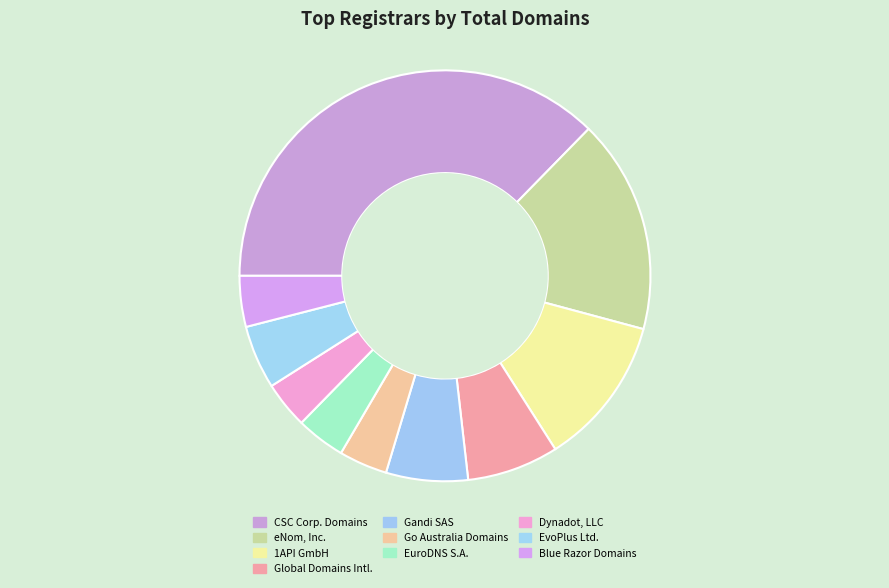

To the nearest percent, what is the difference between the largest and smallest slice percentages?

30%